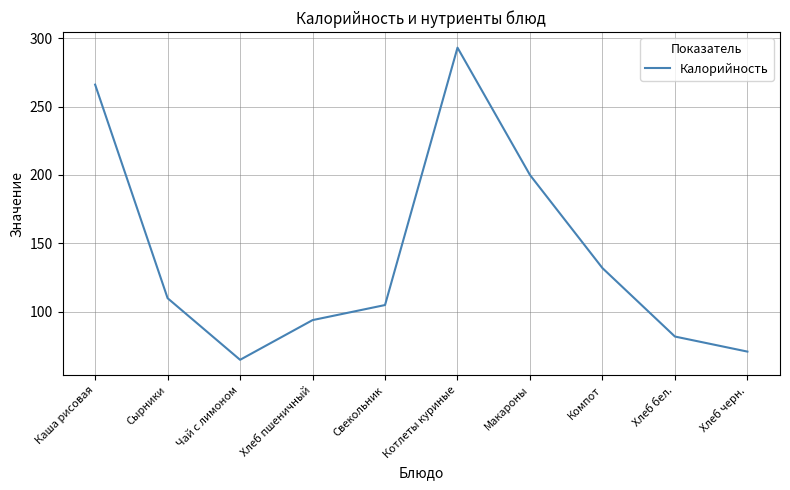

What is the average value?

142